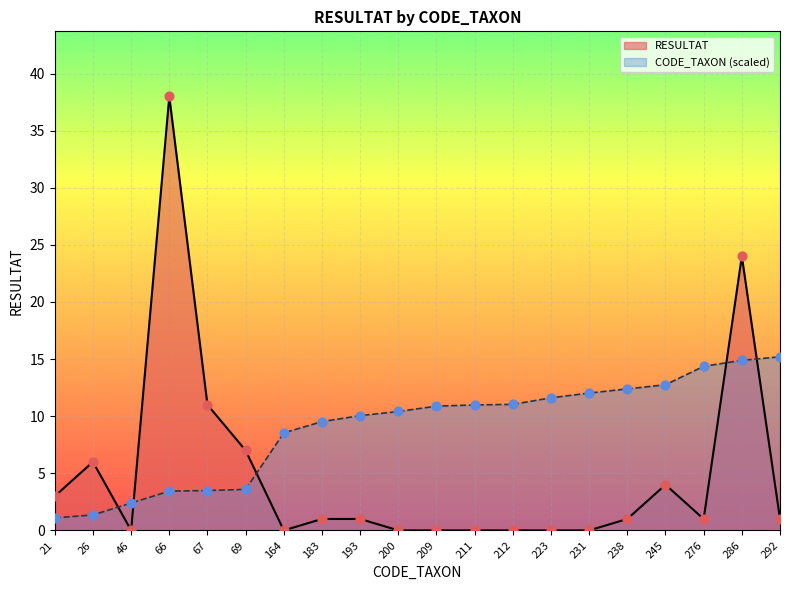

Is the value of RESULTAT at 67 greater than the value of CODE_TAXON at 46?

Yes